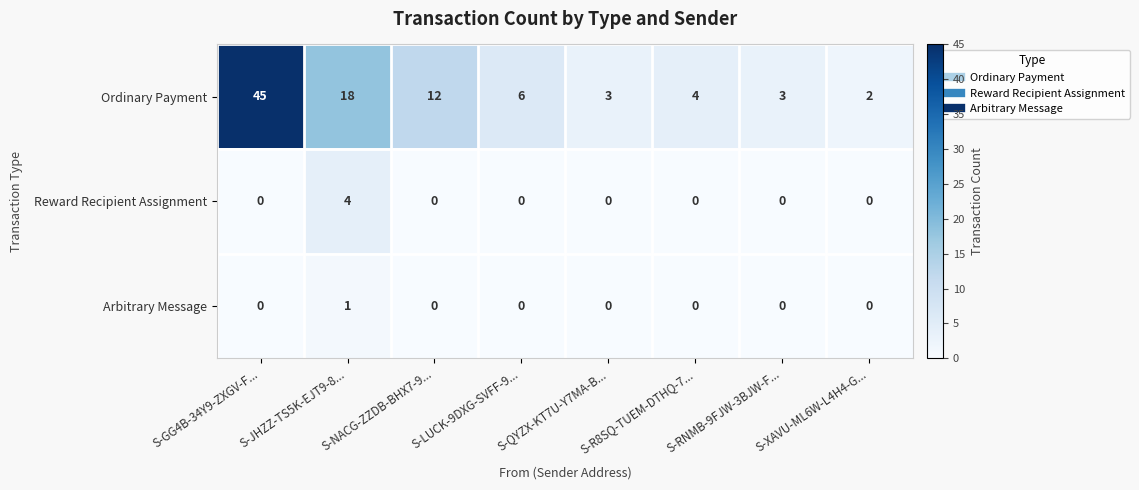

What is the total value across all series at S-LUCK-9DXG-SVFF-9...?

6